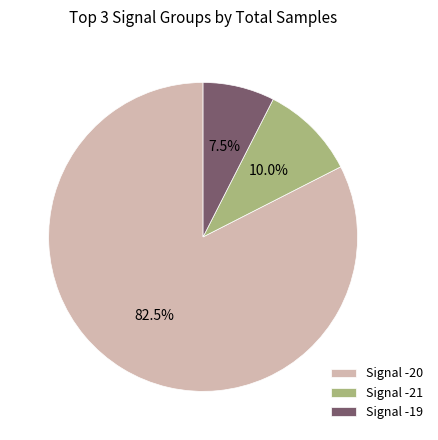

Rank the categories by value from lowest to highest.

Signal -19, Signal -21, Signal -20